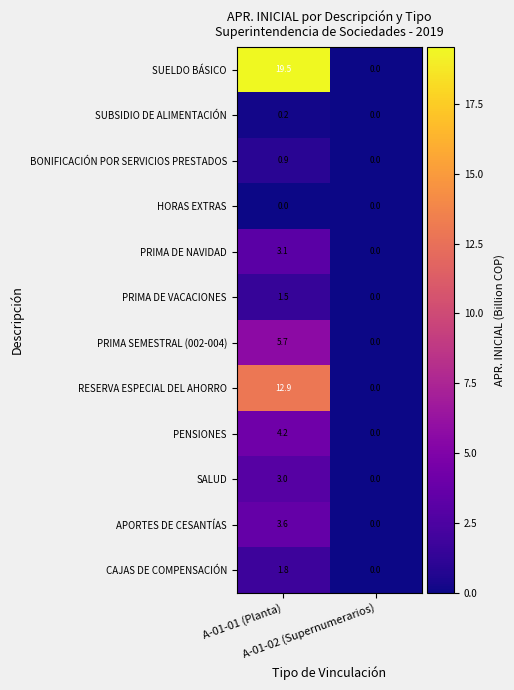

Rank the series by their maximum value, from lowest to highest.

HORAS EXTRAS, SUBSIDIO DE ALIMENTACIÓN, BONIFICACIÓN POR SERVICIOS PRESTADOS, PRIMA DE VACACIONES, CAJAS DE COMPENSACIÓN, SALUD, PRIMA DE NAVIDAD, APORTES DE CESANTÍAS, PENSIONES, PRIMA SEMESTRAL (002-004), RESERVA ESPECIAL DEL AHORRO, SUELDO BÁSICO